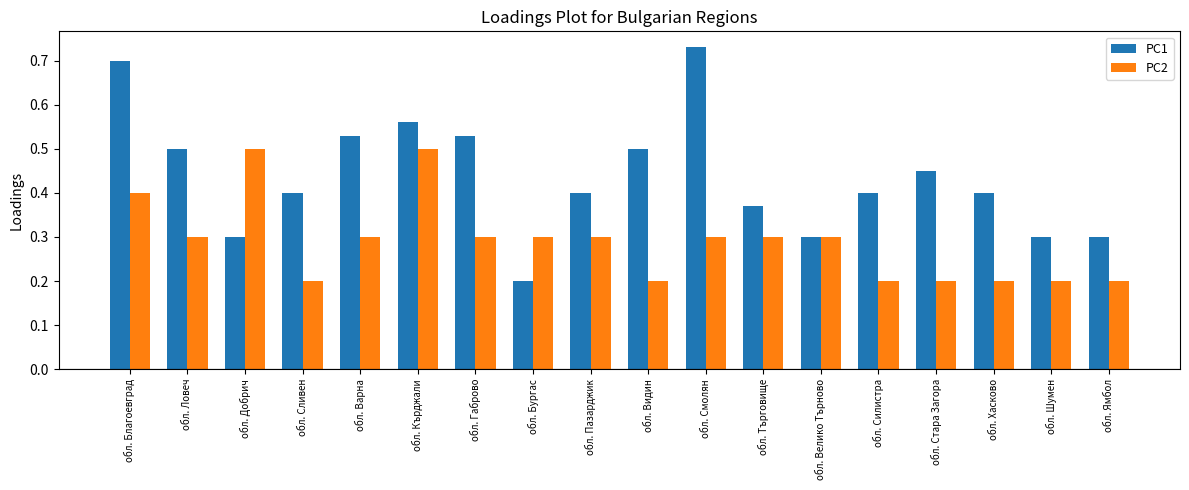

The PC2 series shows 0.3 at обл. Бургас. True or false?

True